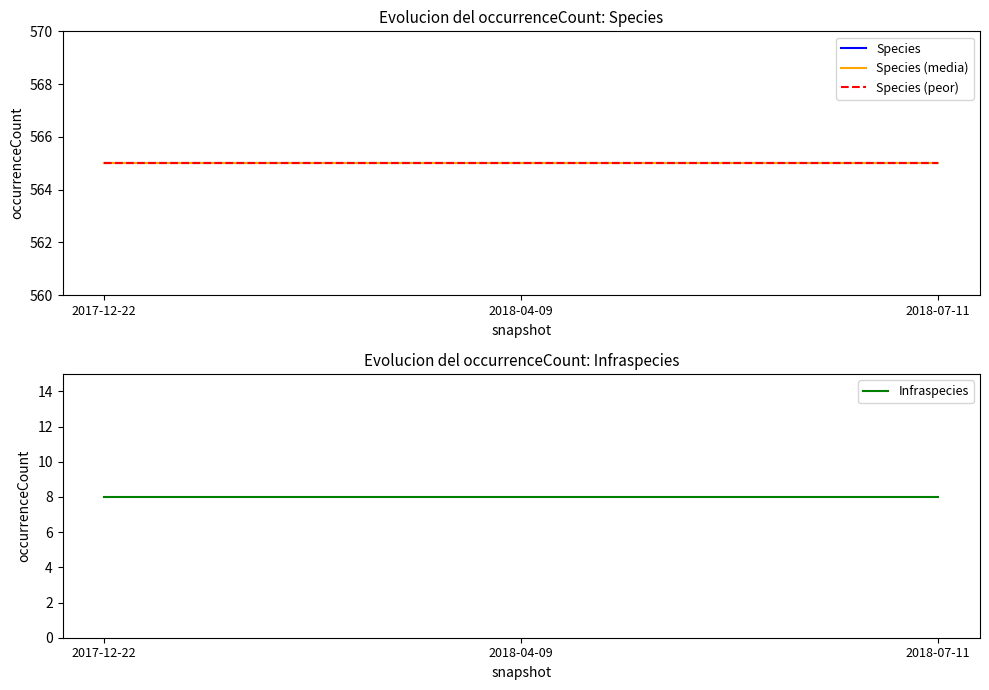

At which label is Species closest to 565?

2017-12-22